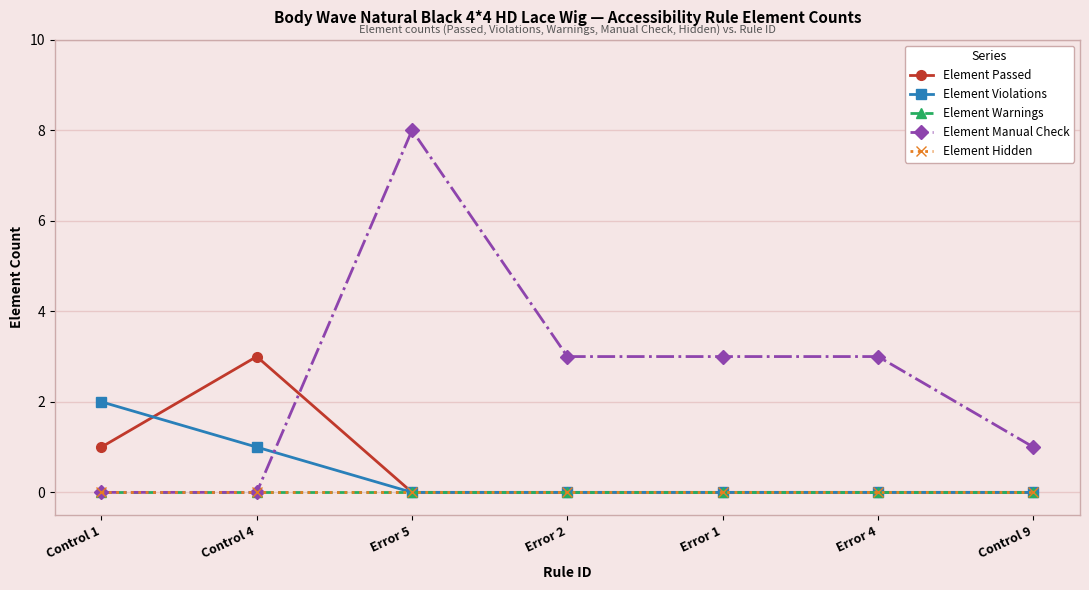

Between Error 5 and Error 4, which is larger?

Error 5